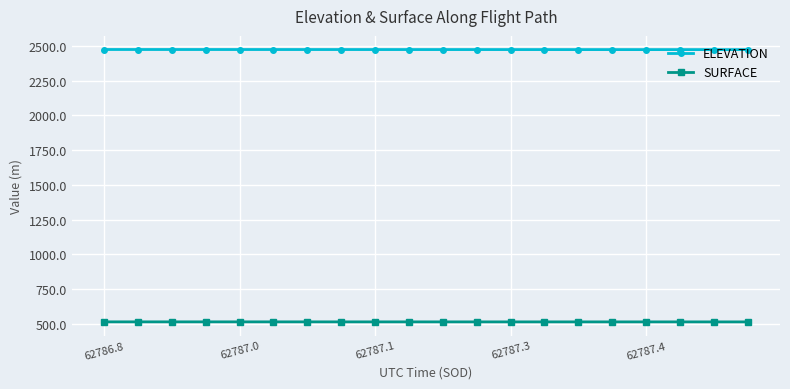

List the series in order of their overall mean, lowest first.

SURFACE, ELEVATION